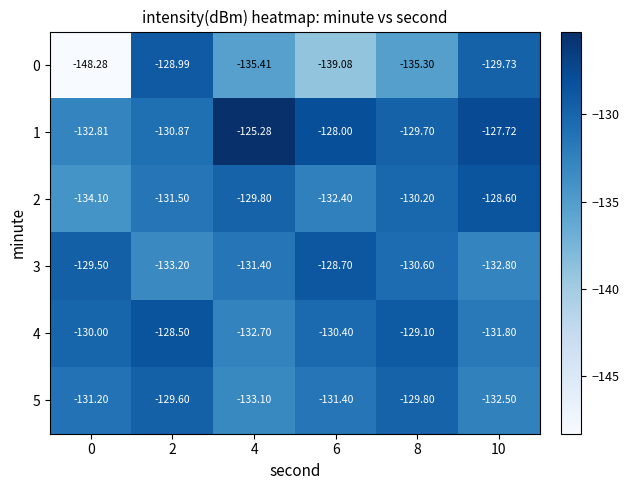

At which category is the sum across all series the highest?

2